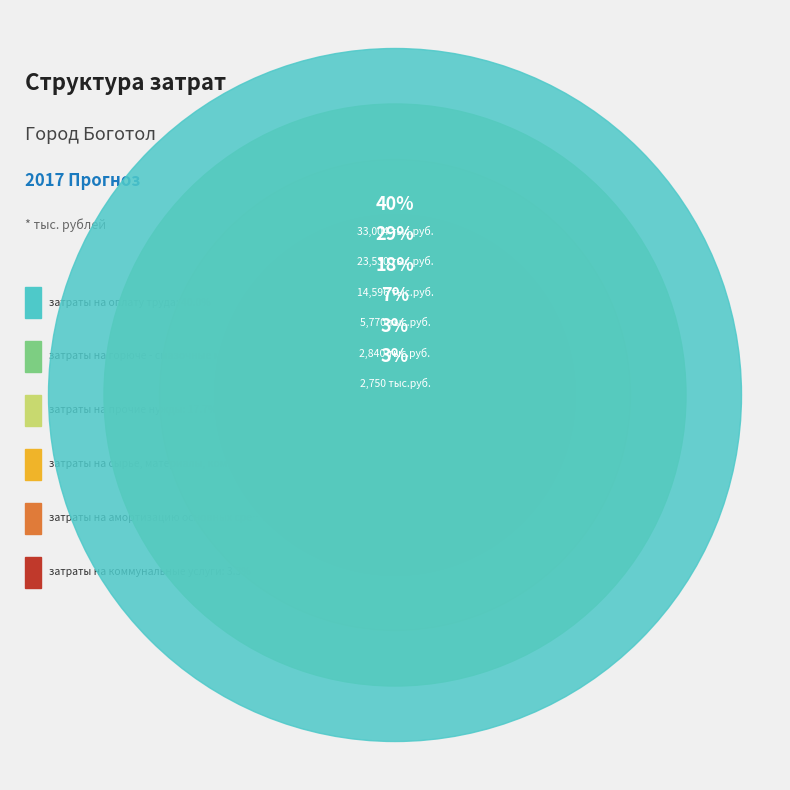

Is there a majority slice in this chart?

No